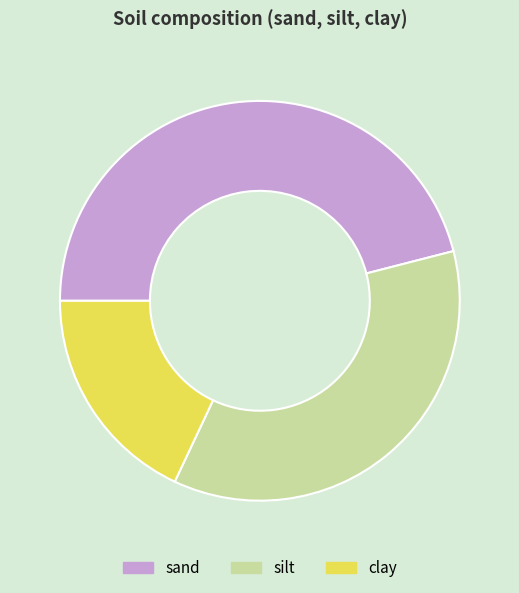

Rank the categories by value from highest to lowest.

sand, silt, clay